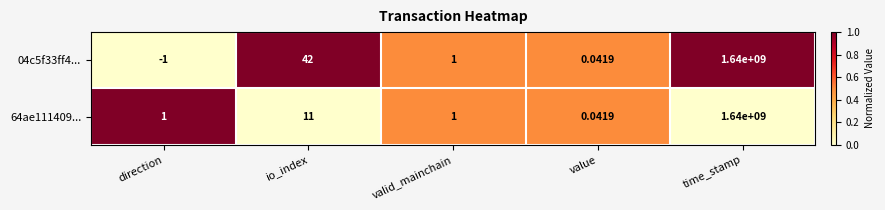

Which label corresponds to the largest value in the chart?

time_stamp